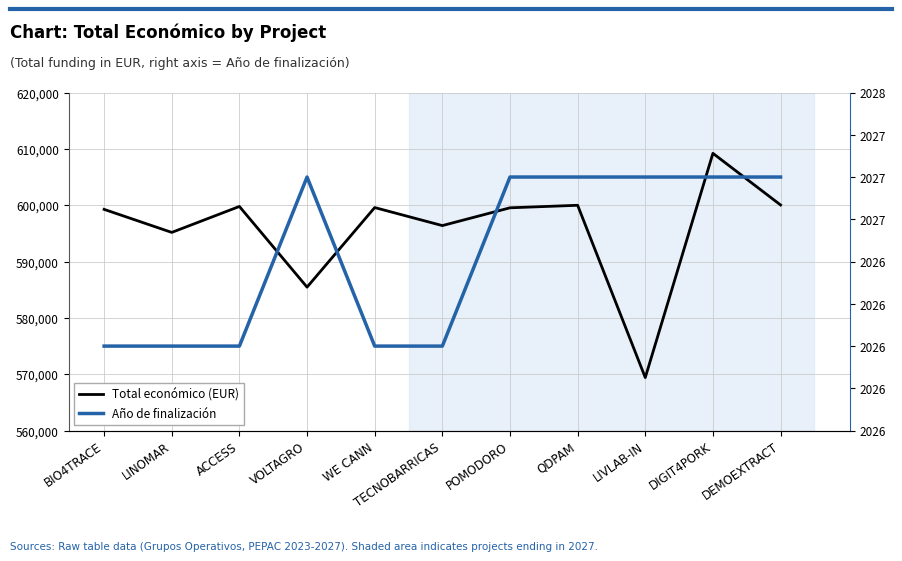

What is the average value of the Año de finalización series?

2027